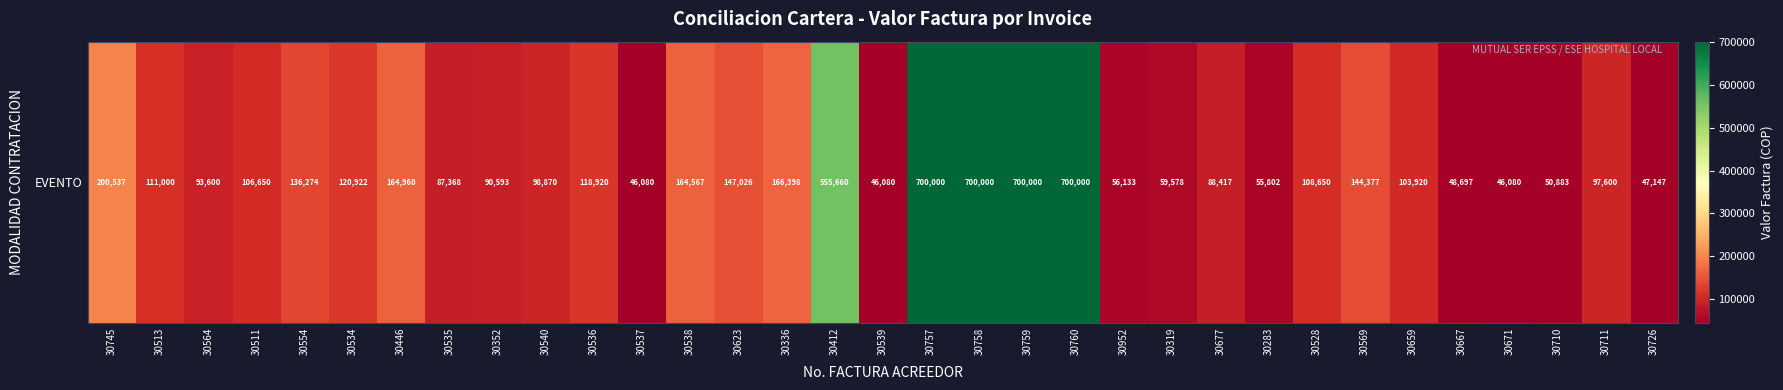

How many distinct data groups are displayed?

1